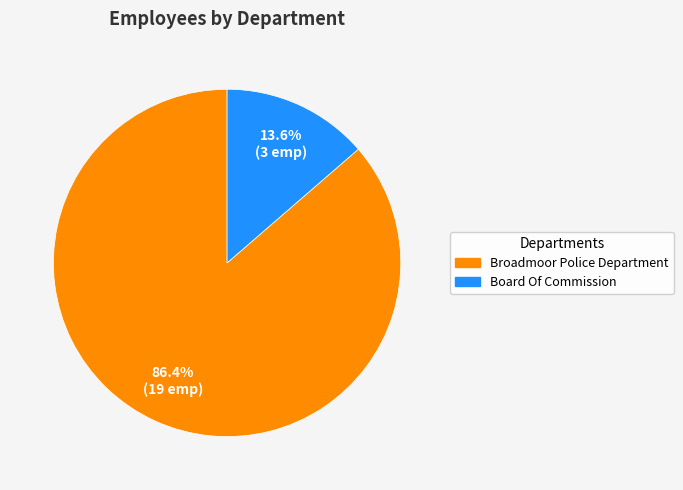

Which category has the smallest portion of the pie?

Board Of Commission